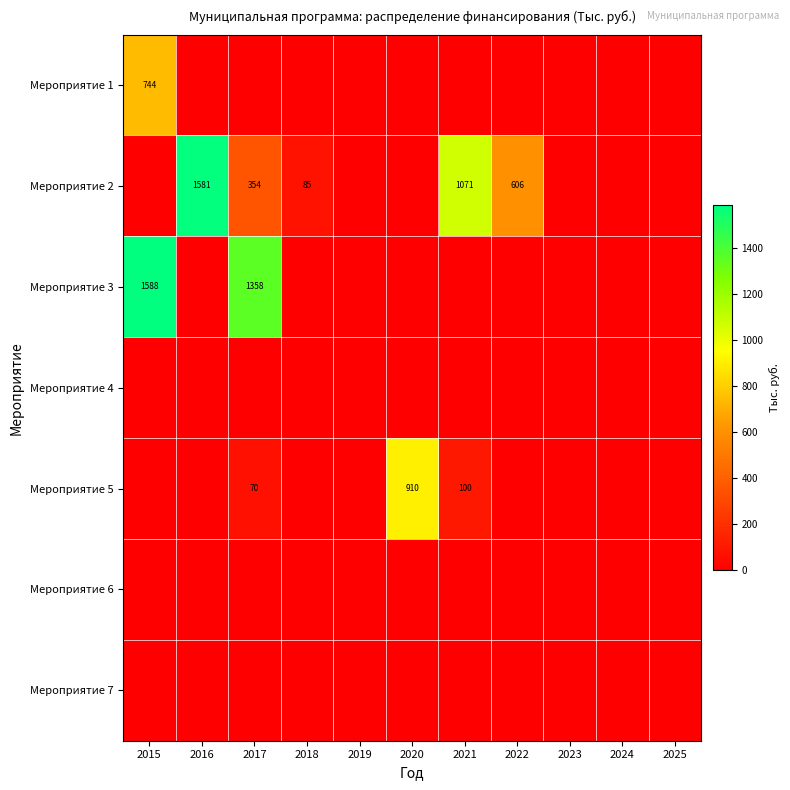

What is the sum of the Мероприятие 2 values at 2021 and 2018?

1156